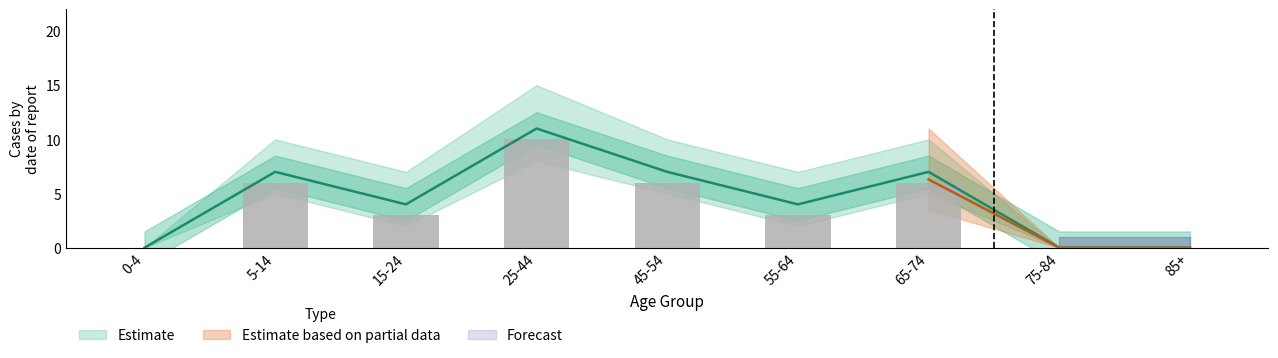

List the labels in order of value, smallest first.

0-4, 75-84, 85+, 15-24, 55-64, 5-14, 45-54, 65-74, 25-44